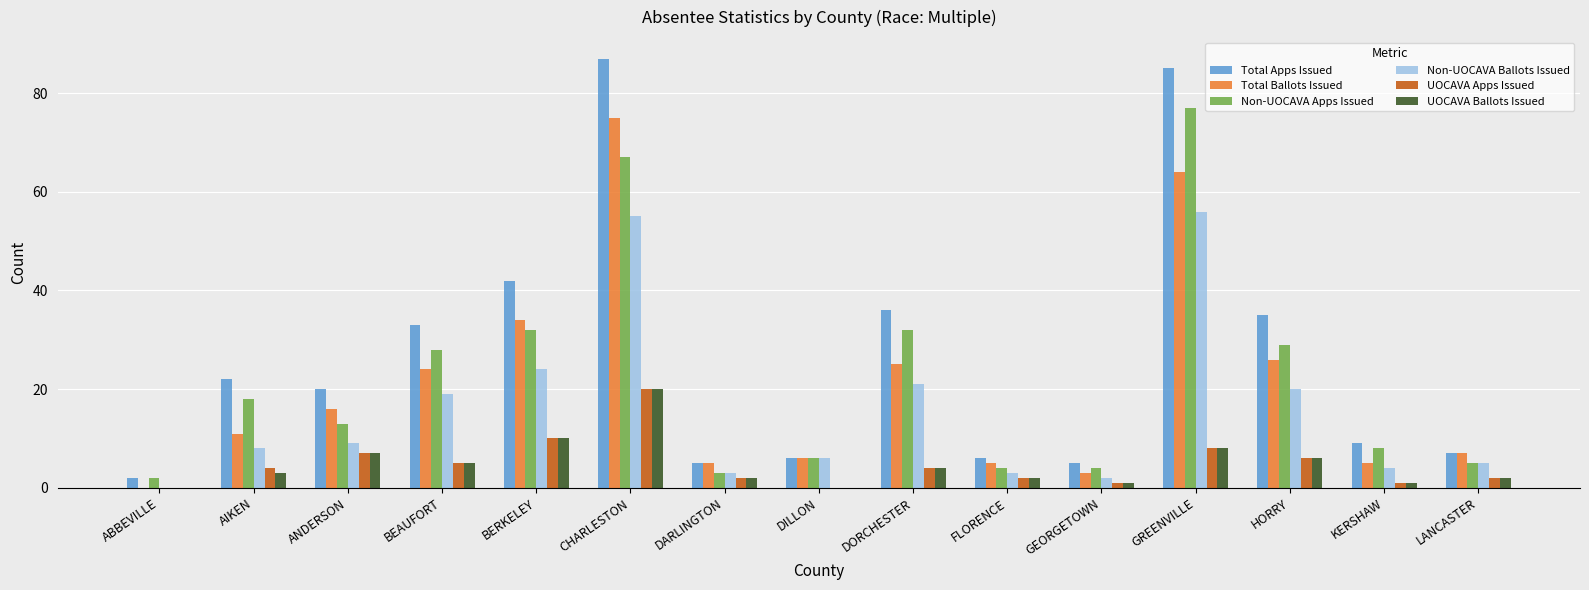

What is the sum of all Non-UOCAVA Ballots Issued values?

235